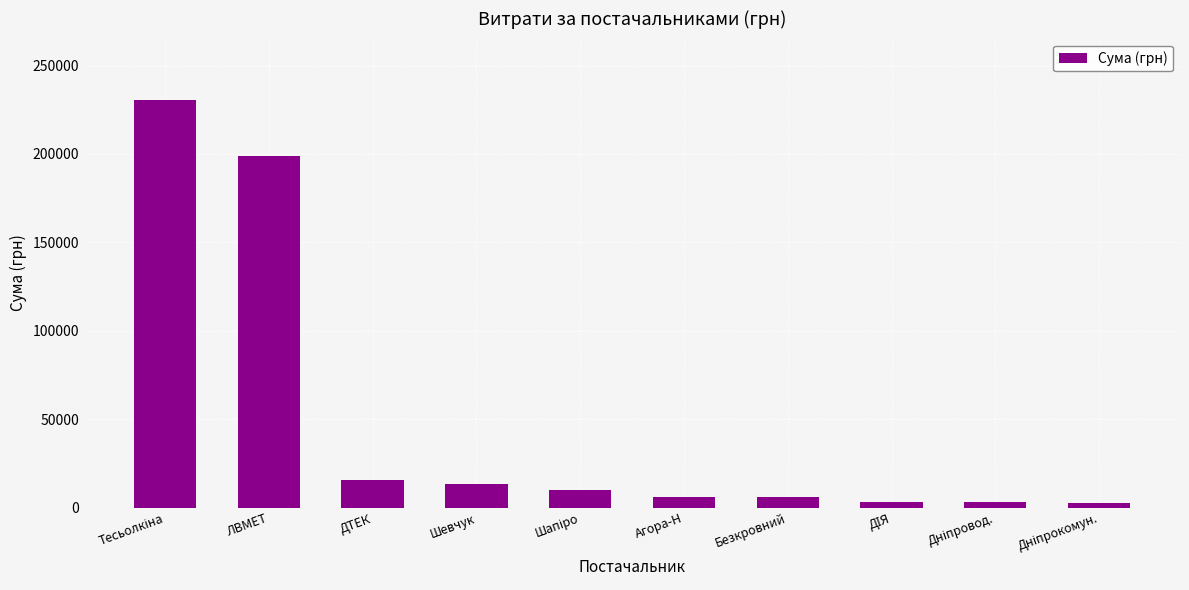

The chart shows a value of 6244.4 at Агора-Н. True or false?

True